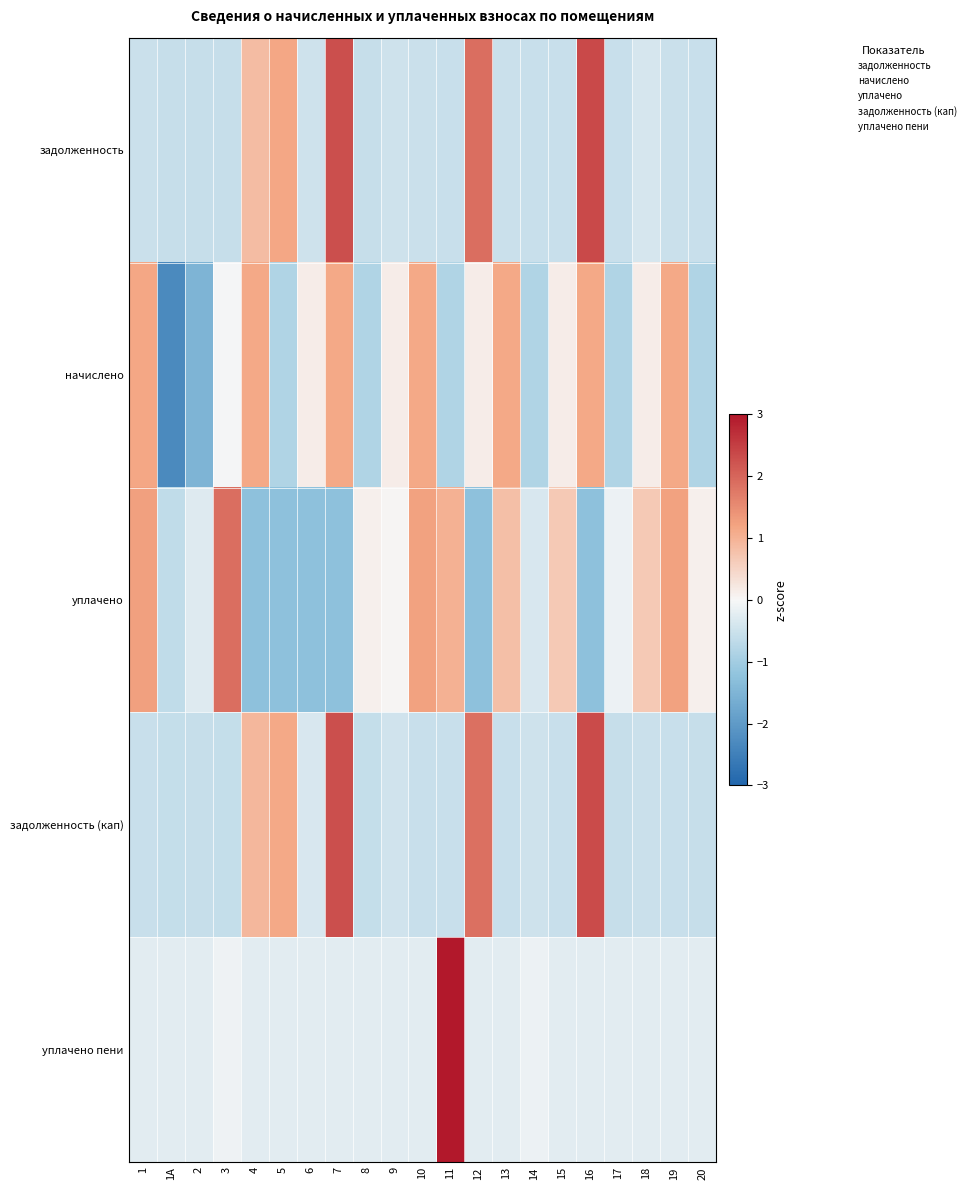

Reading right to left, what are all the values shown in this chart?

задолженность: 20=-0.6	19=-0.5	18=-0.4	17=-0.6	16=2.4	15=-0.5	14=-0.6	13=-0.5	12=1.9	11=-0.6	10=-0.5	9=-0.5	8=-0.6	7=2.3	6=-0.5	5=1.2	4=0.9	3=-0.6	2=-0.6	1А=-0.6	1=-0.5
начислено: 20=-0.8	19=1.1	18=0.2	17=-0.8	16=1.1	15=0.2	14=-0.8	13=1.1	12=0.2	11=-0.8	10=1.1	9=0.2	8=-0.8	7=1.1	6=0.2	5=-0.8	4=1.1	3=-0.0	2=-1.5	1А=-2.3	1=1.2
уплачено: 20=0.1	19=1.2	18=0.7	17=-0.1	16=-1.3	15=0.7	14=-0.4	13=0.8	12=-1.3	11=1.0	10=1.2	9=0.0	8=0.1	7=-1.3	6=-1.3	5=-1.3	4=-1.3	3=1.9	2=-0.3	1А=-0.7	1=1.2
задолженность (кап): 20=-0.6	19=-0.5	18=-0.5	17=-0.6	16=2.3	15=-0.6	14=-0.5	13=-0.5	12=1.9	11=-0.6	10=-0.5	9=-0.4	8=-0.6	7=2.3	6=-0.4	5=1.1	4=0.9	3=-0.6	2=-0.6	1А=-0.6	1=-0.5
уплачено пени: 20=-0.2	19=-0.2	18=-0.2	17=-0.2	16=-0.2	15=-0.2	14=-0.1	13=-0.2	12=-0.2	11=4.5	10=-0.2	9=-0.2	8=-0.2	7=-0.2	6=-0.2	5=-0.2	4=-0.2	3=-0.1	2=-0.2	1А=-0.2	1=-0.2